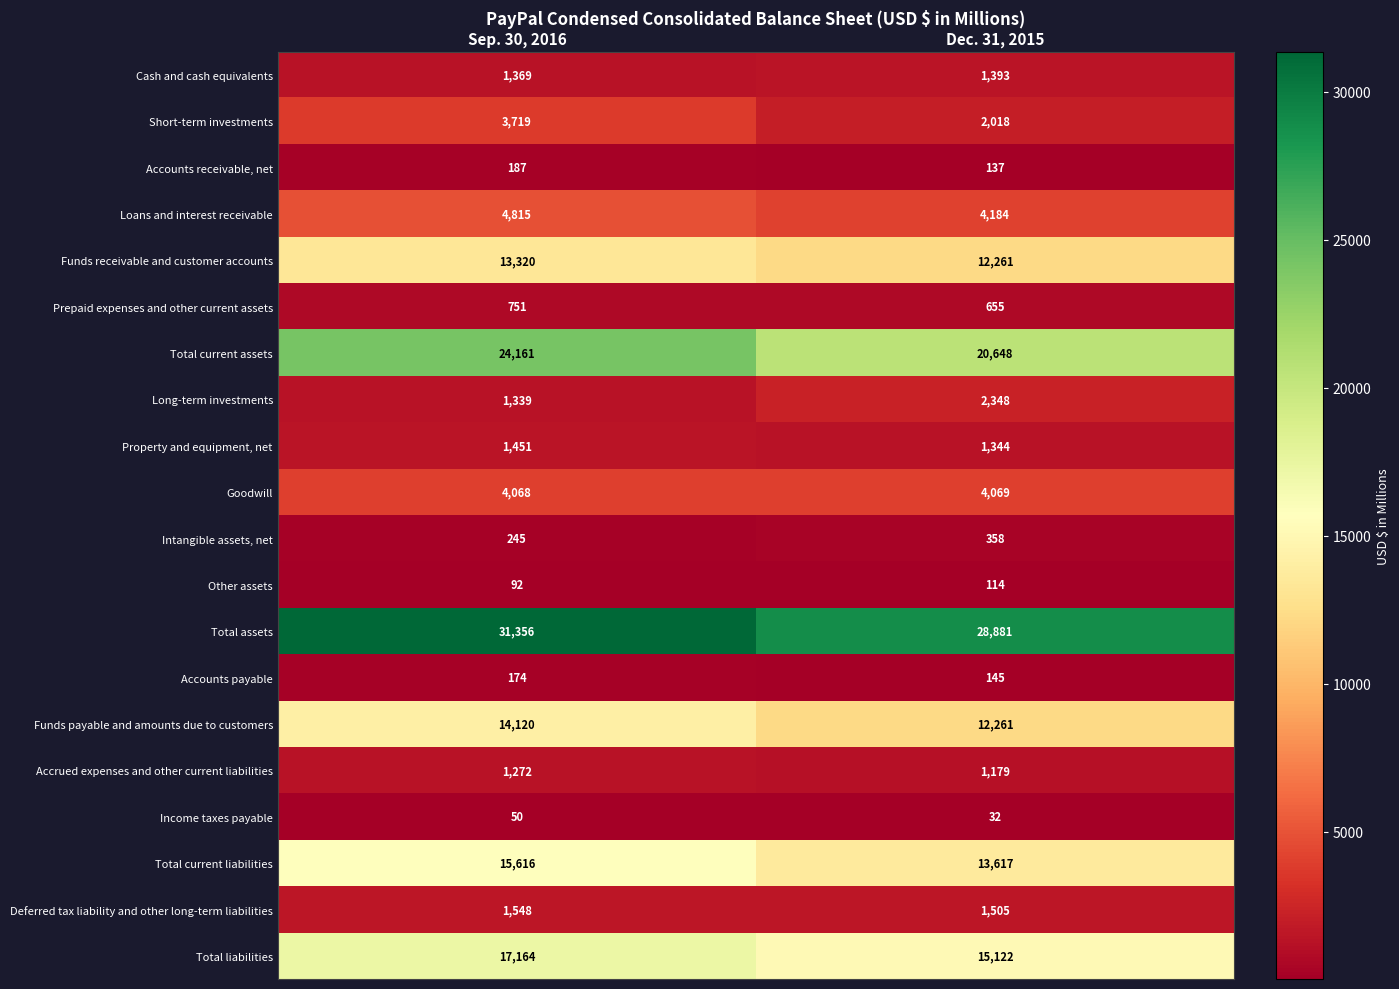

At which category does the chart reach its peak across all series?

Sep. 30, 2016